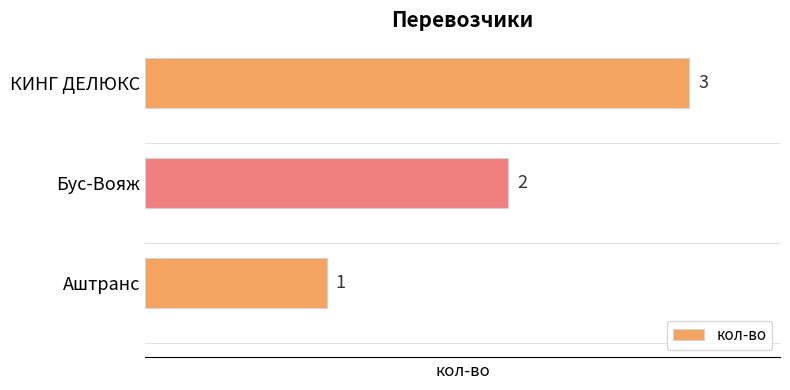

How many data points are less than 2?

1